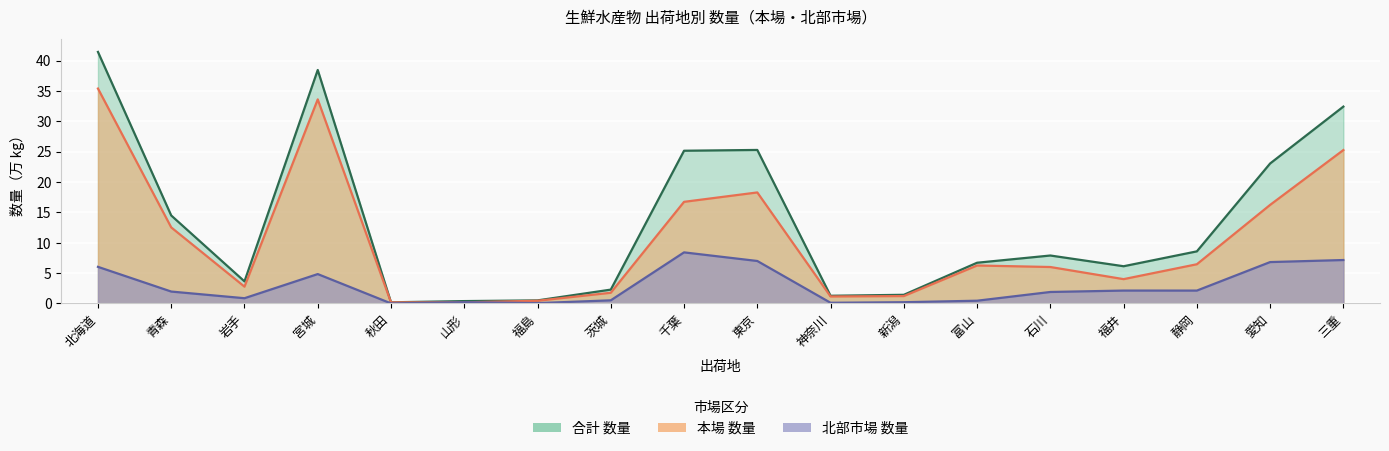

At 愛知, list the series in order from largest to smallest.

合計_数量, 本場_数量, 北部_数量